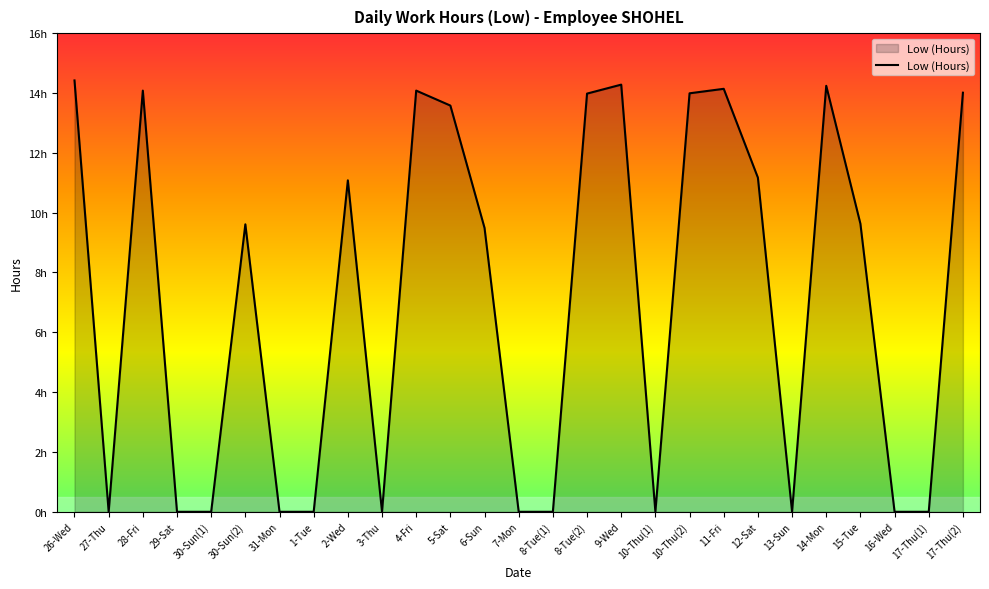

Reading right to left, transcribe all the data shown in this chart.

14.0	0.0	0.0	9.6	14.2	0.0	11.2	14.1	14.0	0.0	14.3	14.0	0.0	0.0	9.5	13.6	14.1	0.0	11.1	0.0	0.0	9.6	0.0	0.0	14.1	0.0	14.4